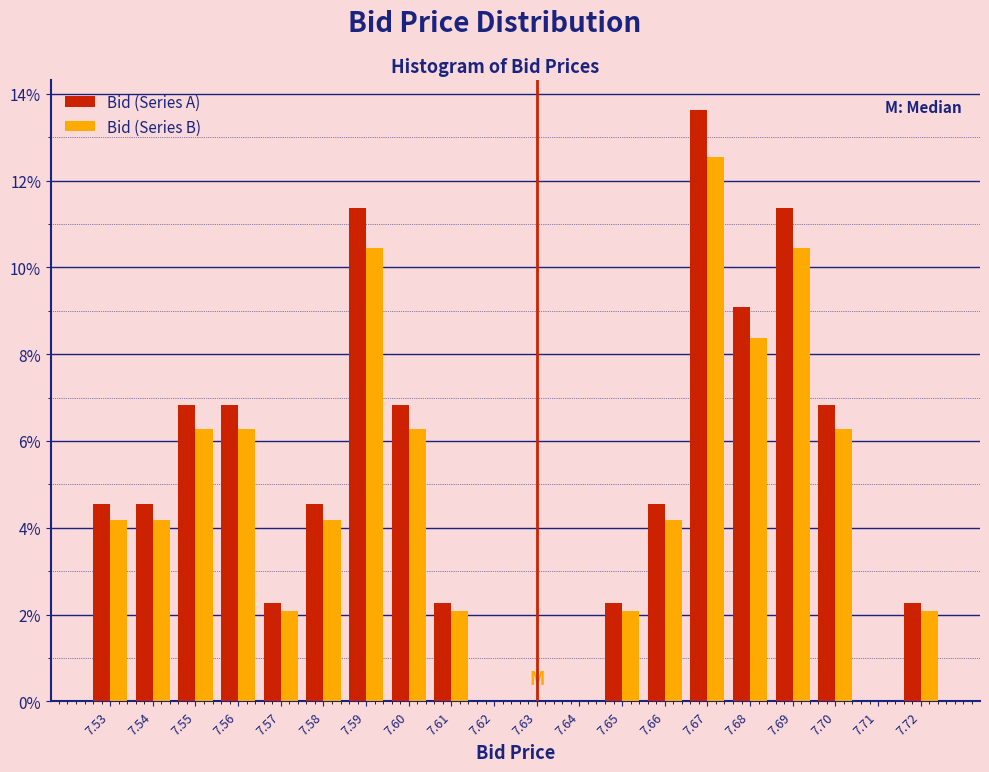

What is the height of the Bid (Series A) bar covering 7.655 to 7.665 on the x-axis? The values are not printed on the chart, so give them approximately, as read against the axis.

4.6